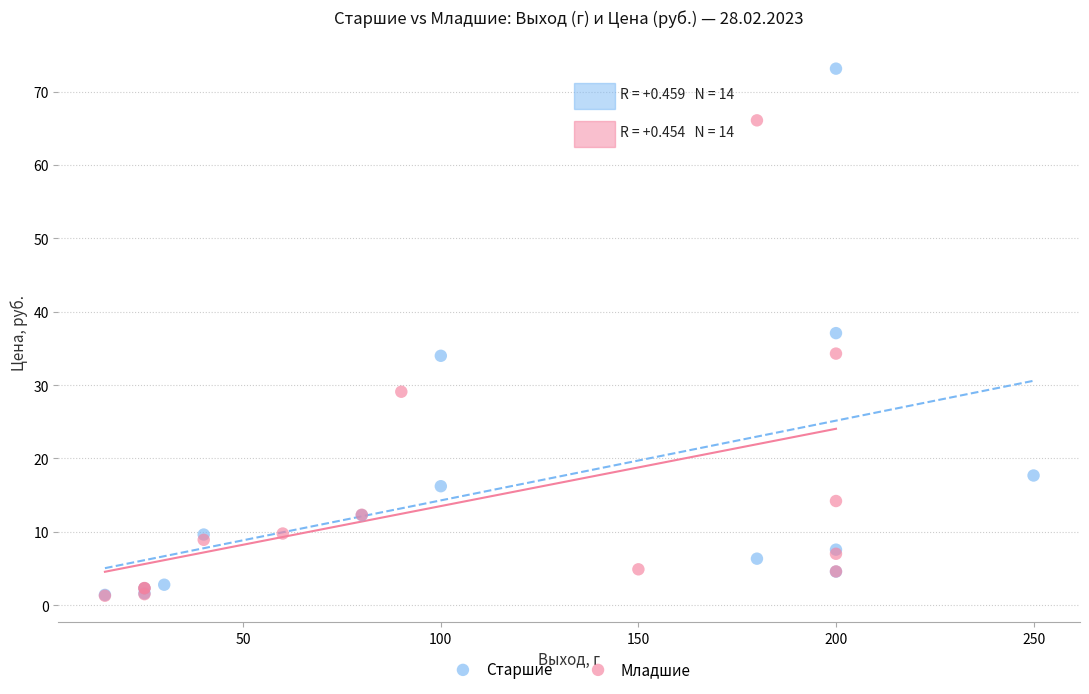

Which series reaches the maximum Y coordinate?

Старшие